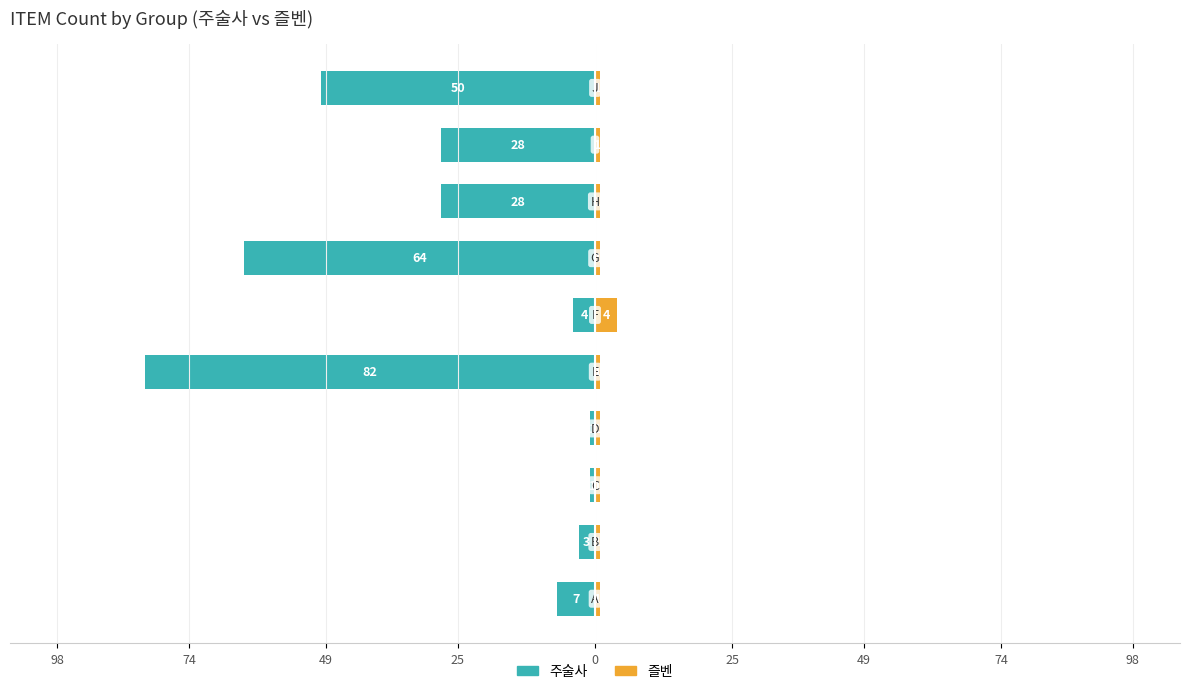

Count the number of data series in this chart.

2